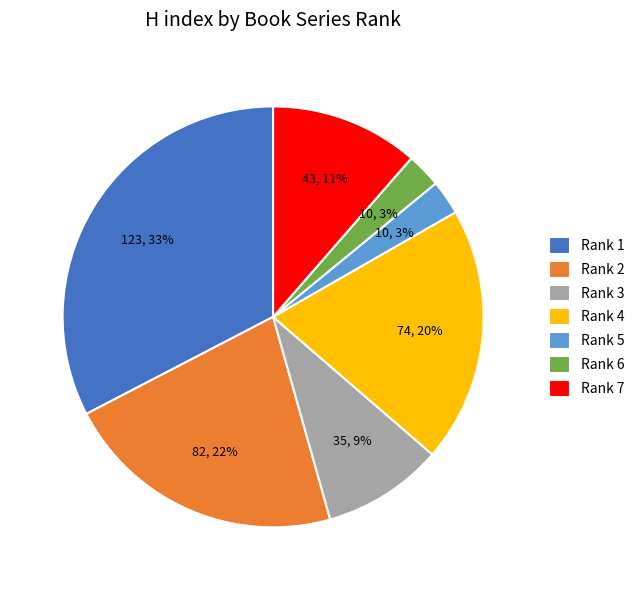

To the nearest percent, what is the difference between the largest and smallest slice percentages?

30%